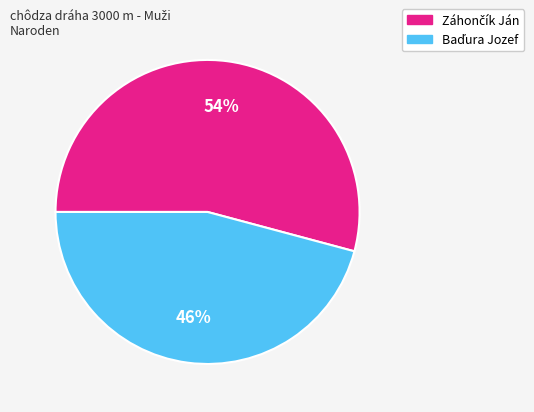

Is there any slice that represents more than half of the pie?

Yes